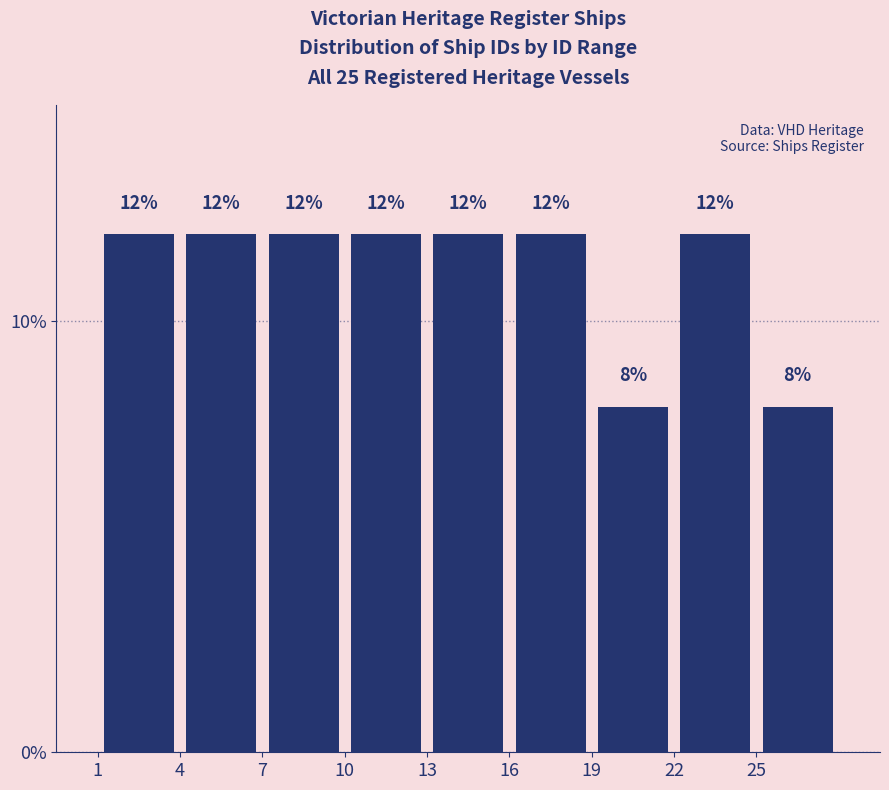

Reading left to right, list every bar in this chart as the range it spans on the x-axis followed by its height.

1 to 4: 12
4 to 7: 12
7 to 10: 12
10 to 13: 12
13 to 16: 12
16 to 19: 12
19 to 22: 8
22 to 25: 12
25 to 28: 8